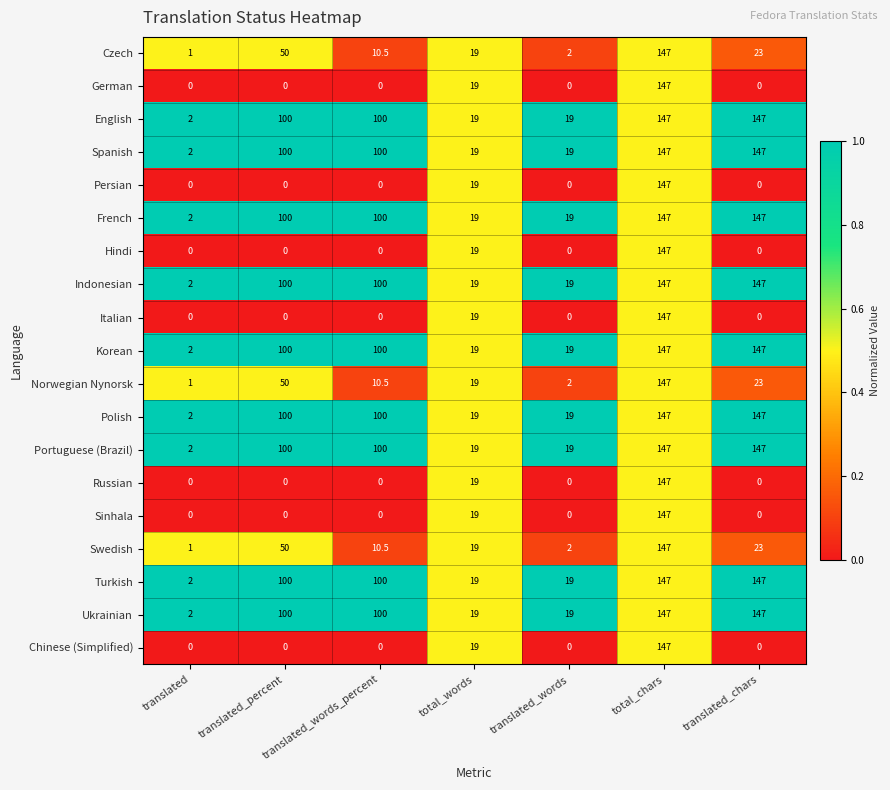

What is the maximum value for Persian?

147.0